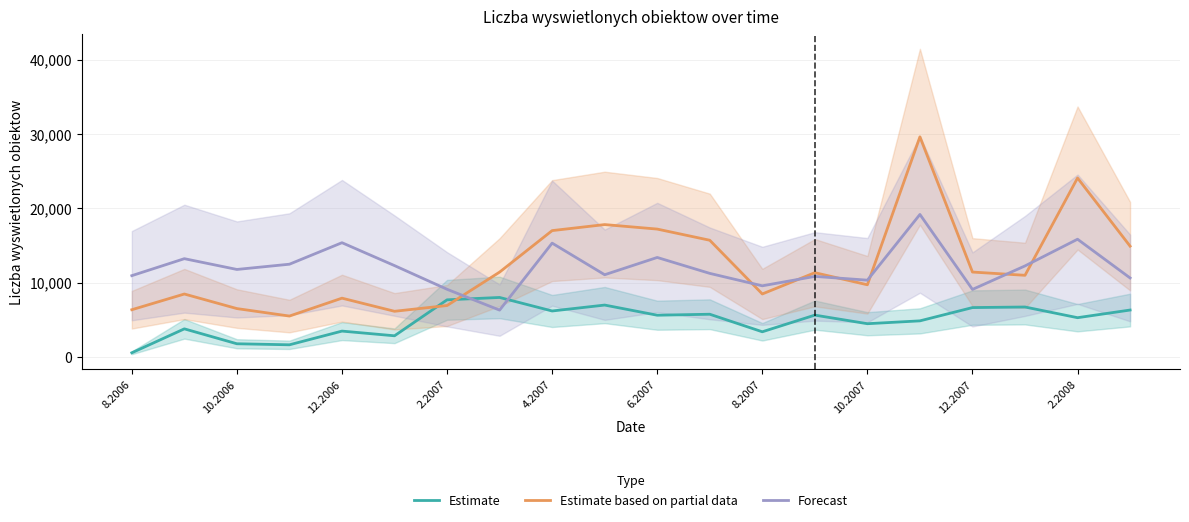

Which series ends up on top after the final intersection of Estimate based on partial data and Forecast?

Estimate based on partial data